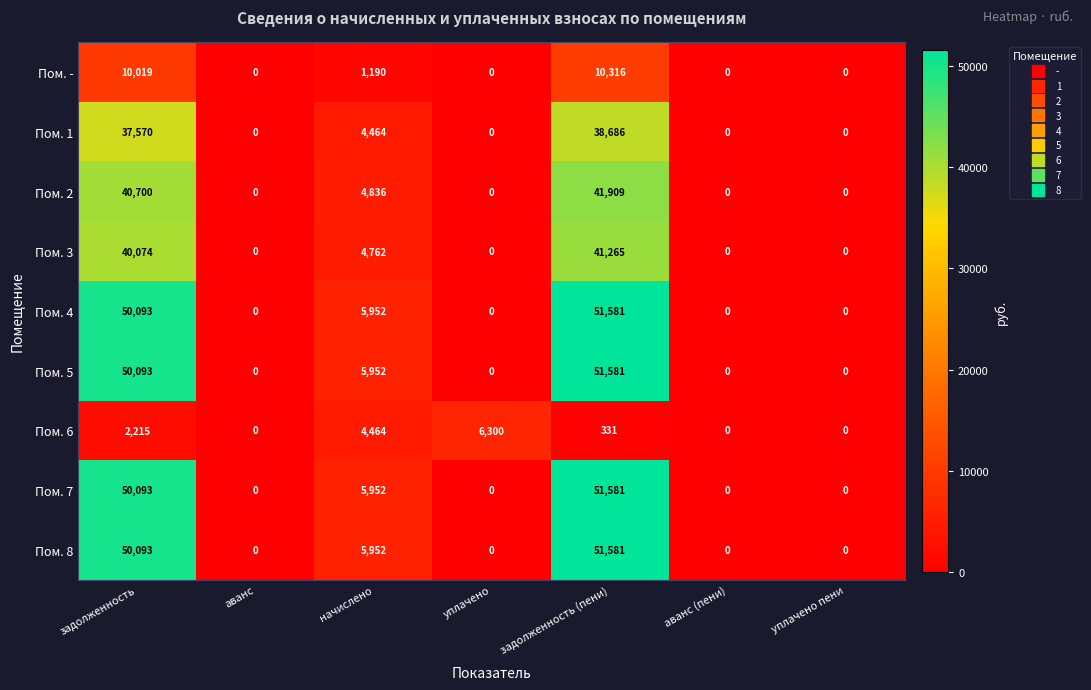

What is the sum of all Пом. 3 values?

86101